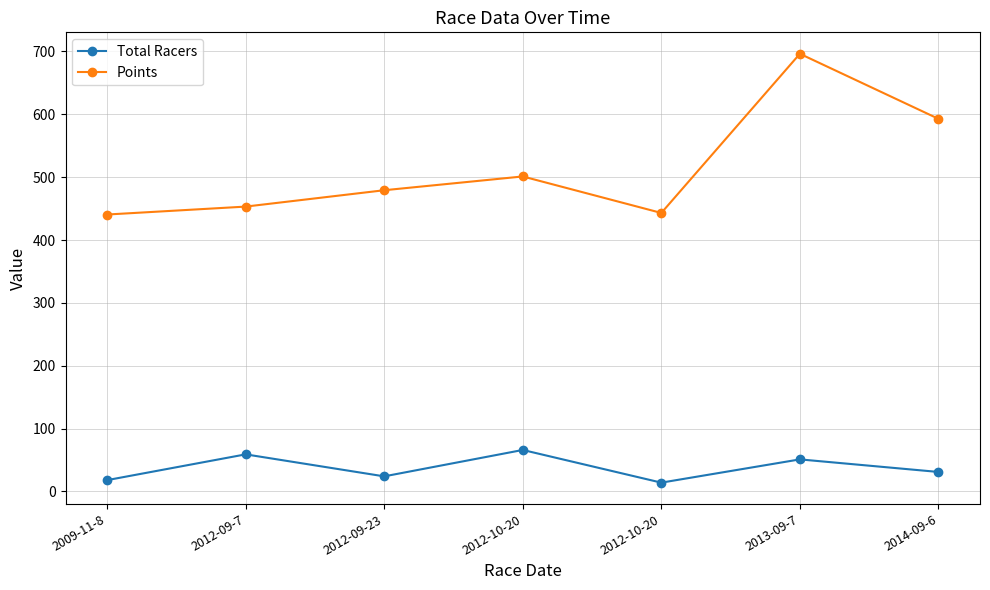

What are all the series names shown in the legend?

Total Racers, Points